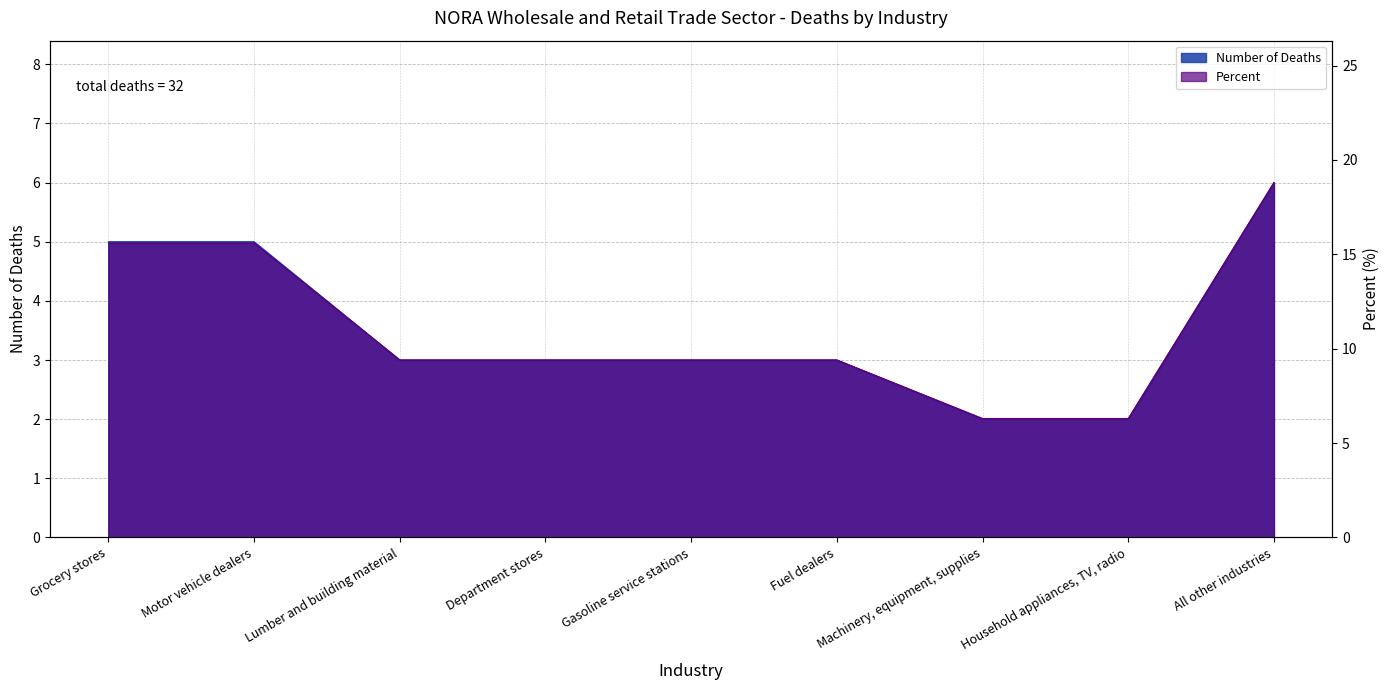

What is the sum of the Percent values at Household appliances, TV, radio and All other industries?

25.1